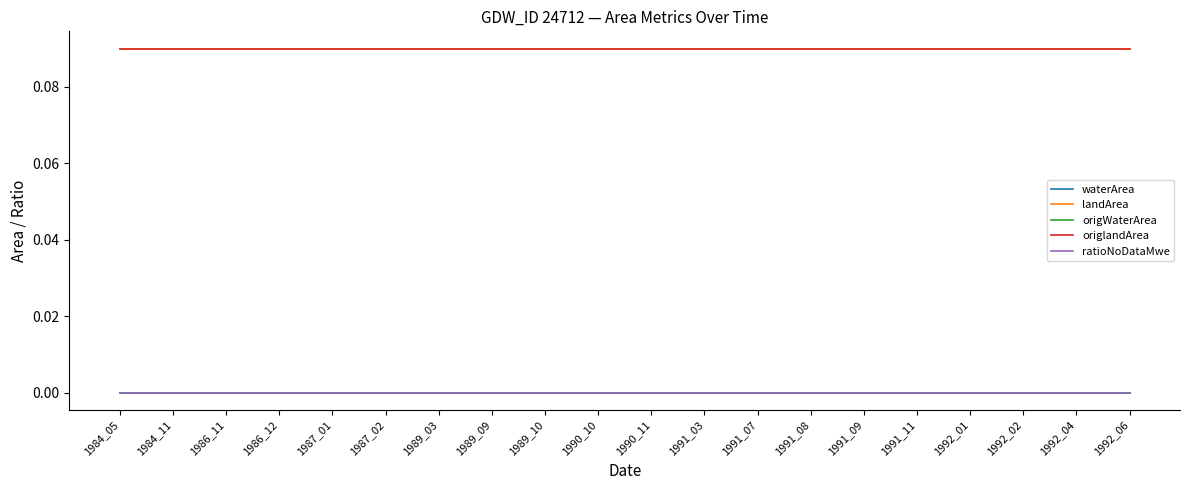

What is the value of the landArea point at the 16th from the left?

0.1